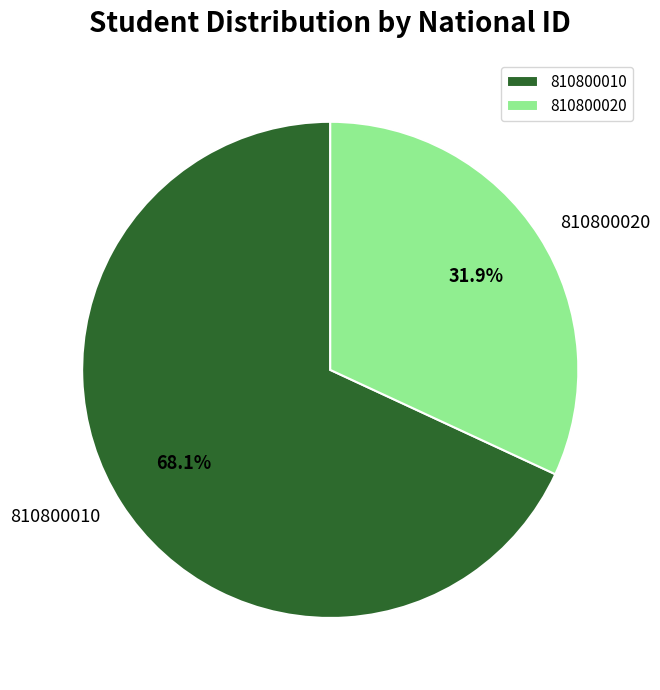

How many segments does this pie chart have?

2